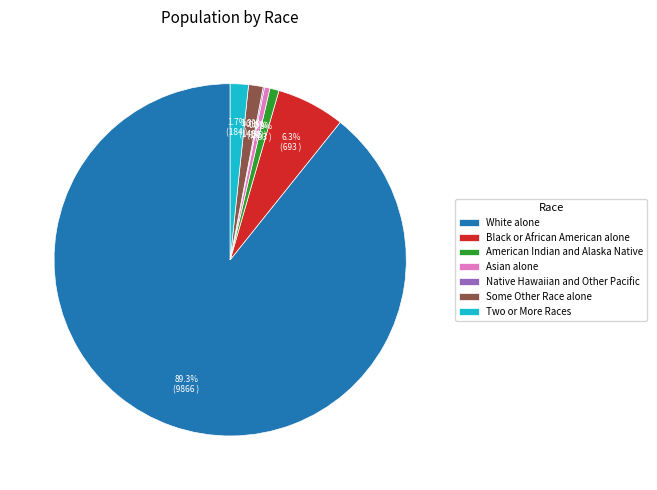

Combined, do Some Other Race alone and Black or African American alone account for over 50%?

No